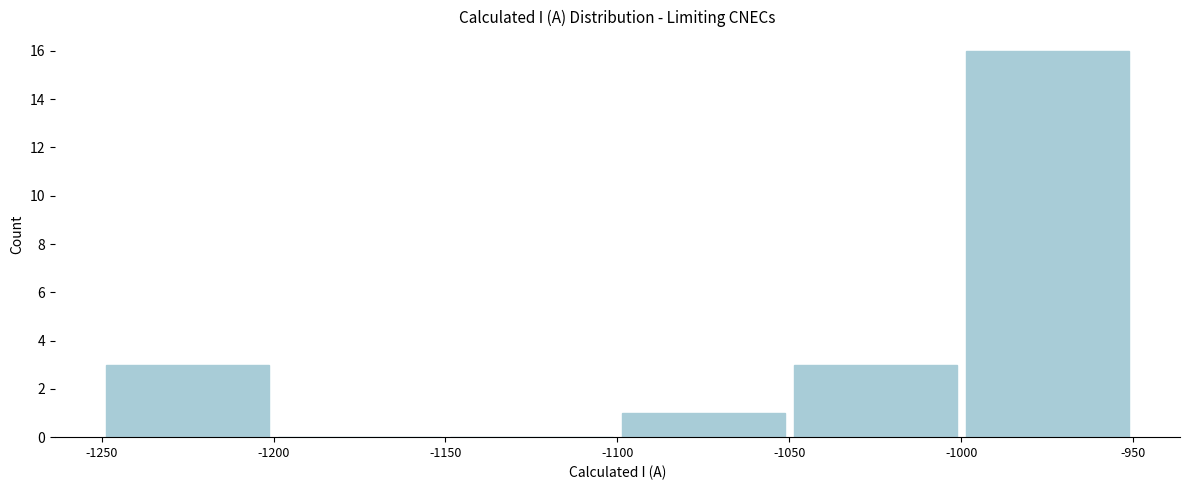

Reading left to right, list every bar in this chart as the range it spans on the x-axis followed by its height. The values are not printed on the chart, so give them approximately, as read against the axis.

-1250 to -1200: 3
-1200 to -1150: 0
-1150 to -1100: 0
-1100 to -1050: 1
-1050 to -1000: 3
-1000 to -950: 16